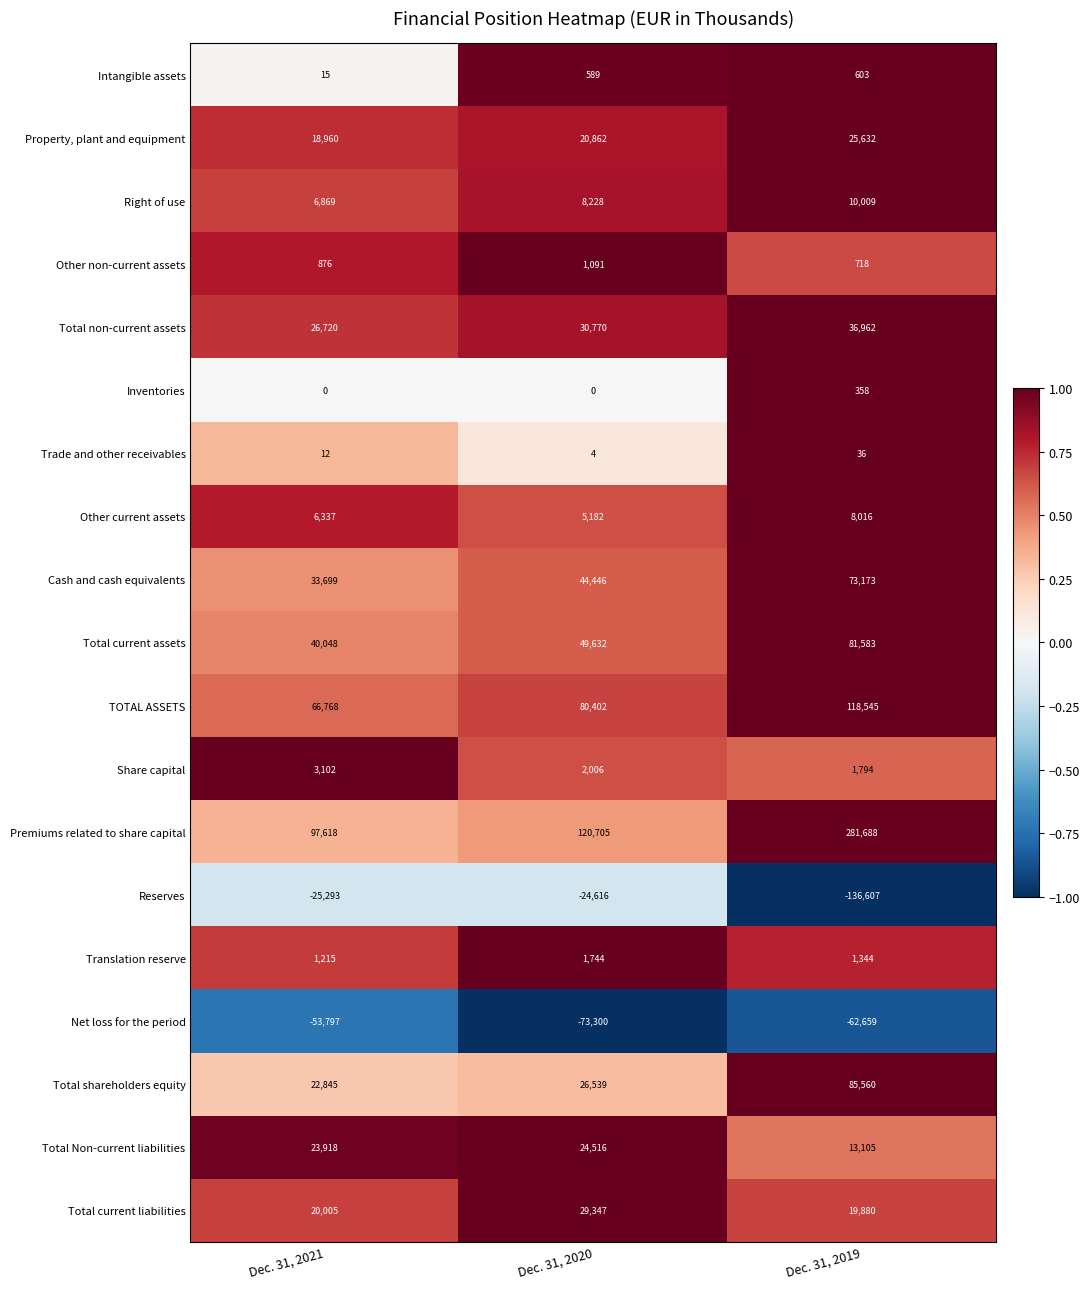

Count the Total non-current assets values in the range 26720 to 36962.

3